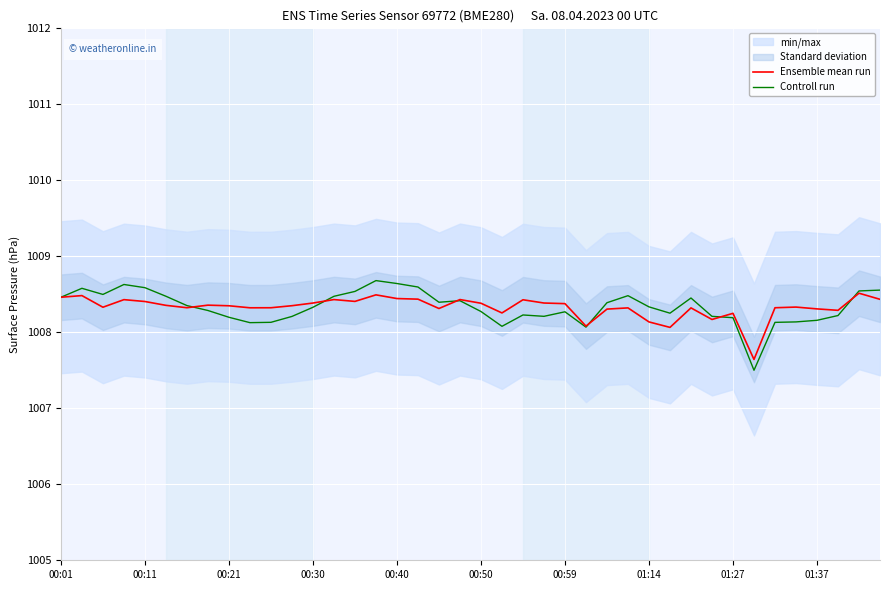

What is the maximum value for Controll run?

1008.7